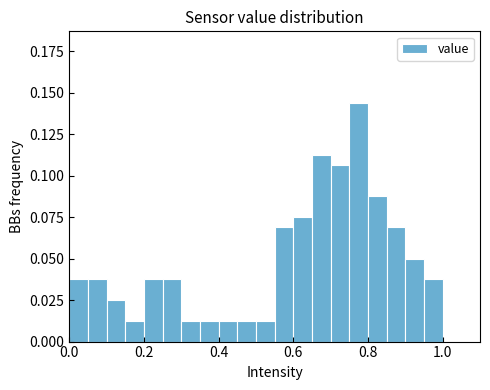

Read against the x-axis, roughly where is the centre of the tallest bar?

0.78